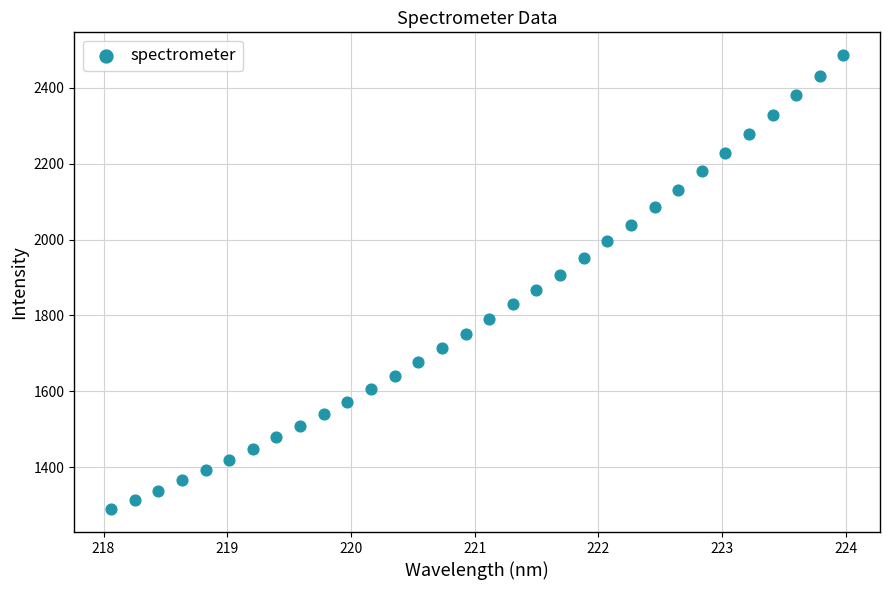

What is the range of Y values (max minus min)?

1198.1